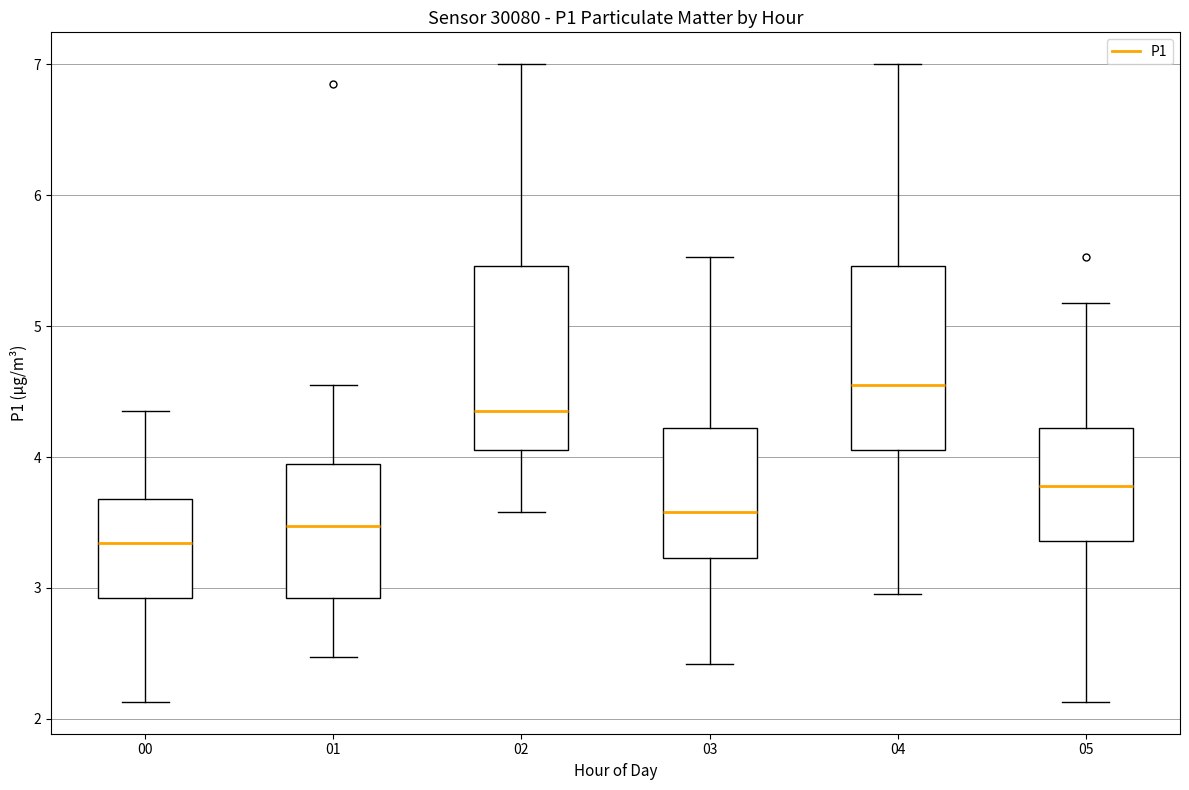

Where does the upper whisker of the box at x = 00 end on the y-axis? The values are not printed on the chart, so give them approximately, as read against the axis.

4.4